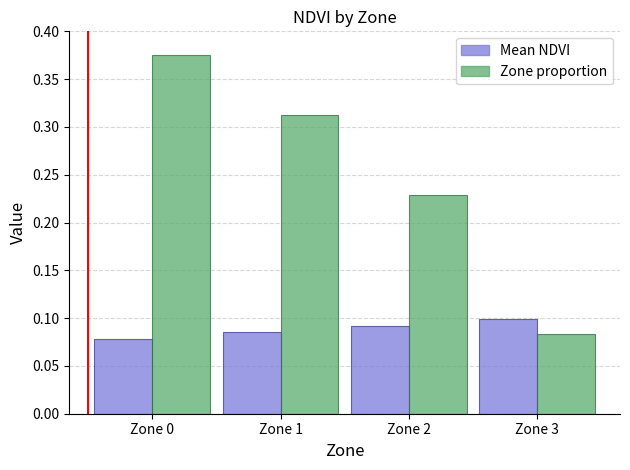

The Mean NDVI series shows 0.1 at Zone 2. True or false?

True